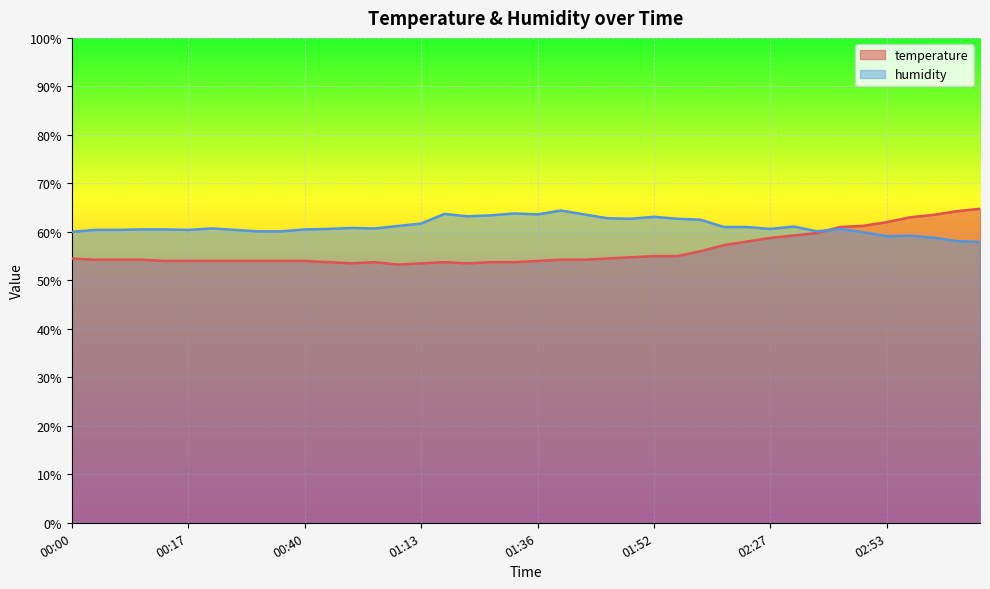

Reading left to right, extract all data points from this chart.

temperature: 54.5	54.2	54.2	54.2	54.0	54.0	54.0	54.0	54.0	54.0	54.0	53.8	53.5	53.8	53.2	53.5	53.8	53.5	53.8	53.8	54.0	54.2	54.2	54.5	54.8	55.0	55.0	56.0	57.2	58.0	58.8	59.2	59.7	61.0	61.3	62.0	63.0	63.5	64.2	64.8
humidity: 60.0	60.4	60.4	60.5	60.5	60.4	60.7	60.4	60.1	60.1	60.5	60.6	60.8	60.7	61.2	61.7	63.7	63.2	63.4	63.8	63.6	64.4	63.6	62.8	62.7	63.1	62.7	62.5	61.0	61.0	60.6	61.1	60.1	60.6	59.9	59.1	59.2	58.8	58.1	57.9